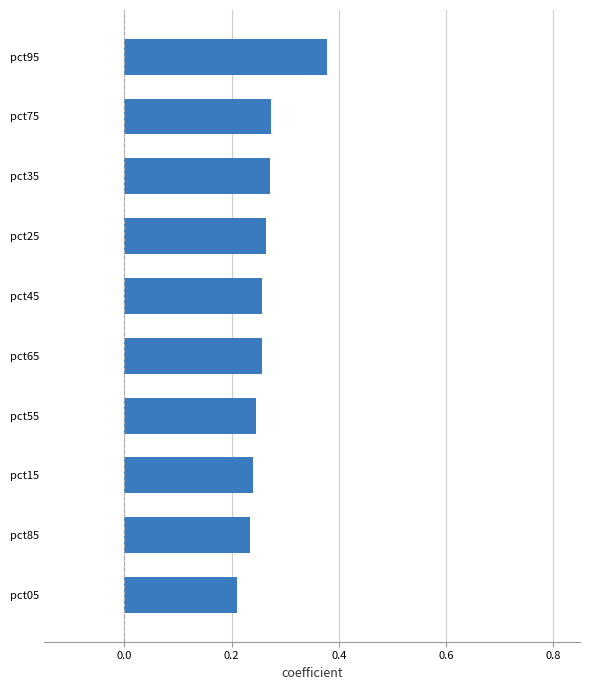

Where is the data nearest to the value 0?

pct05